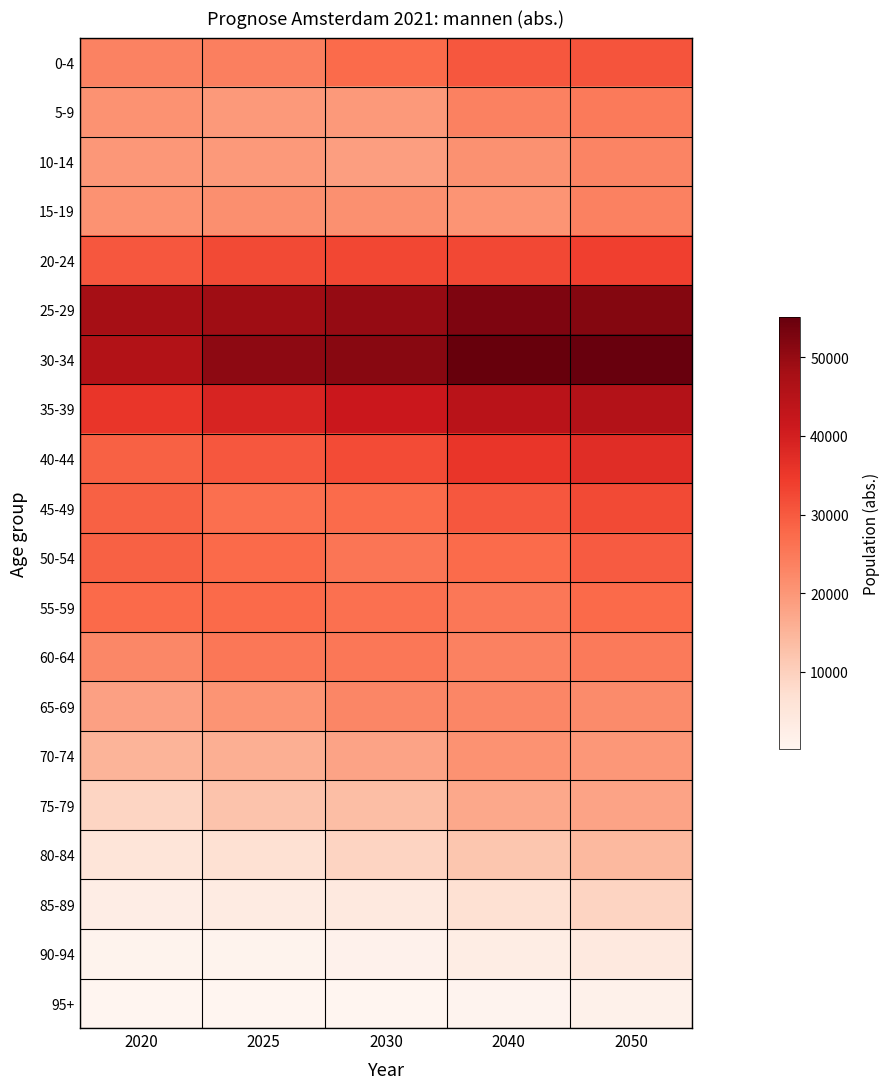

Between 2020 and 2025, which series saw the biggest shift?

30-34